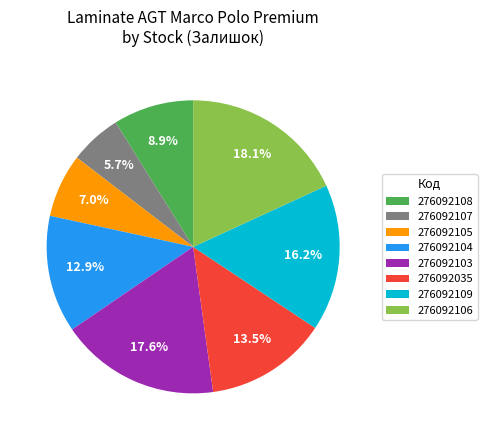

Rank the categories by value from lowest to highest.

276092107, 276092105, 276092108, 276092104, 276092035, 276092109, 276092103, 276092106